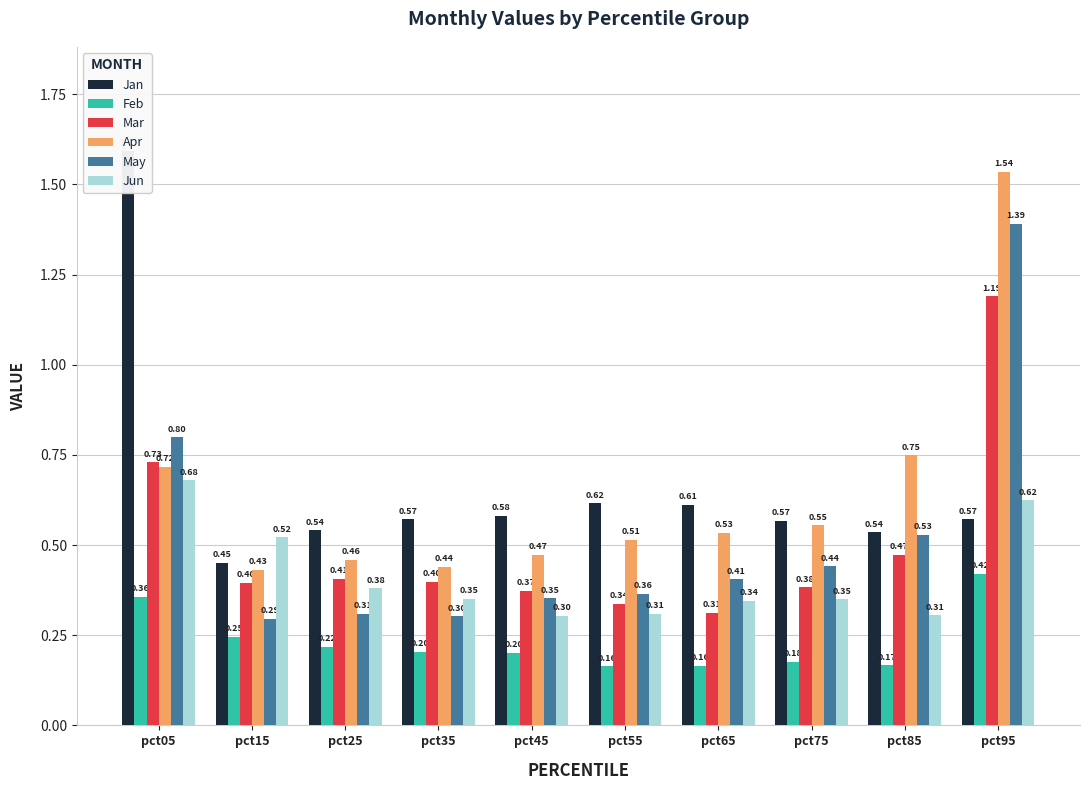

What is the minimum value shown in the chart?

0.2